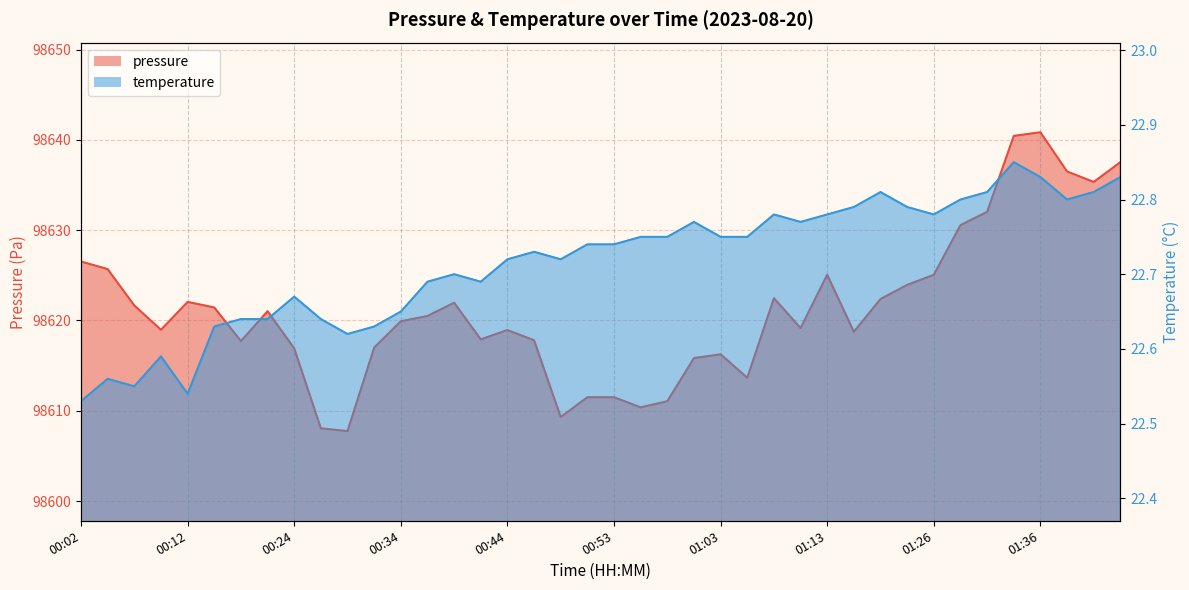

Reading left to right, what are all the values shown in this chart?

pressure: 98626.5	98625.7	98621.7	98619.0	98622.1	98621.4	98617.7	98621.0	98616.9	98608.1	98607.8	98617.0	98619.9	98620.5	98622.0	98617.9	98618.9	98617.8	98609.3	98611.5	98611.5	98610.4	98611.1	98615.8	98616.2	98613.7	98622.5	98619.2	98625.1	98618.8	98622.4	98623.9	98625.1	98630.6	98632.0	98640.4	98640.8	98636.5	98635.3	98637.5
temperature: 22.5	22.6	22.6	22.6	22.5	22.6	22.6	22.6	22.7	22.6	22.6	22.6	22.6	22.7	22.7	22.7	22.7	22.7	22.7	22.7	22.7	22.8	22.8	22.8	22.8	22.8	22.8	22.8	22.8	22.8	22.8	22.8	22.8	22.8	22.8	22.9	22.8	22.8	22.8	22.8